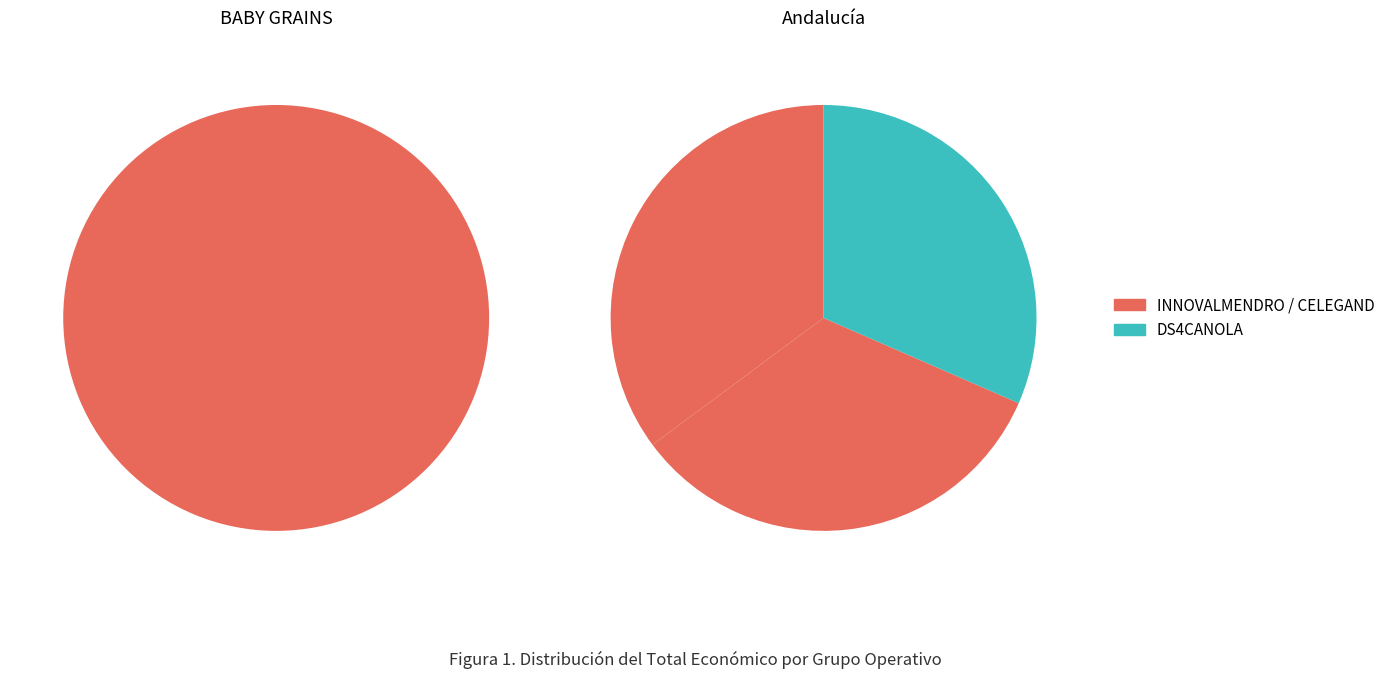

Does DS4CANOLA represent more than half of the total?

No